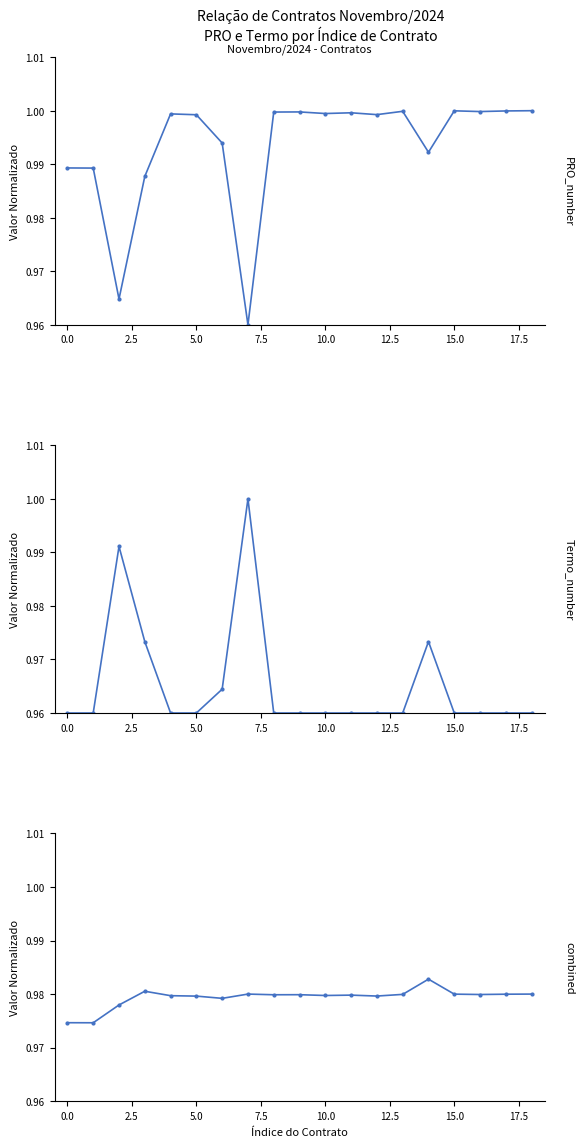

What is the maximum value for PRO (contract number)?

1.0